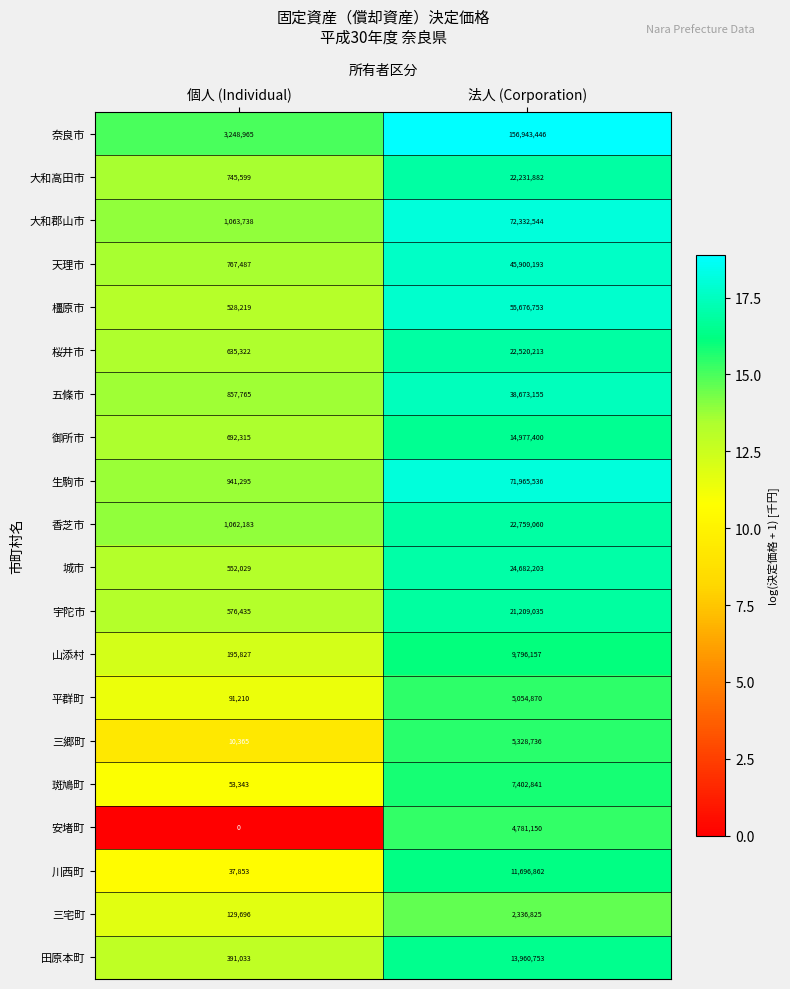

At which label is 斑鳩町 closest to 3728092?

個人 (Individual)